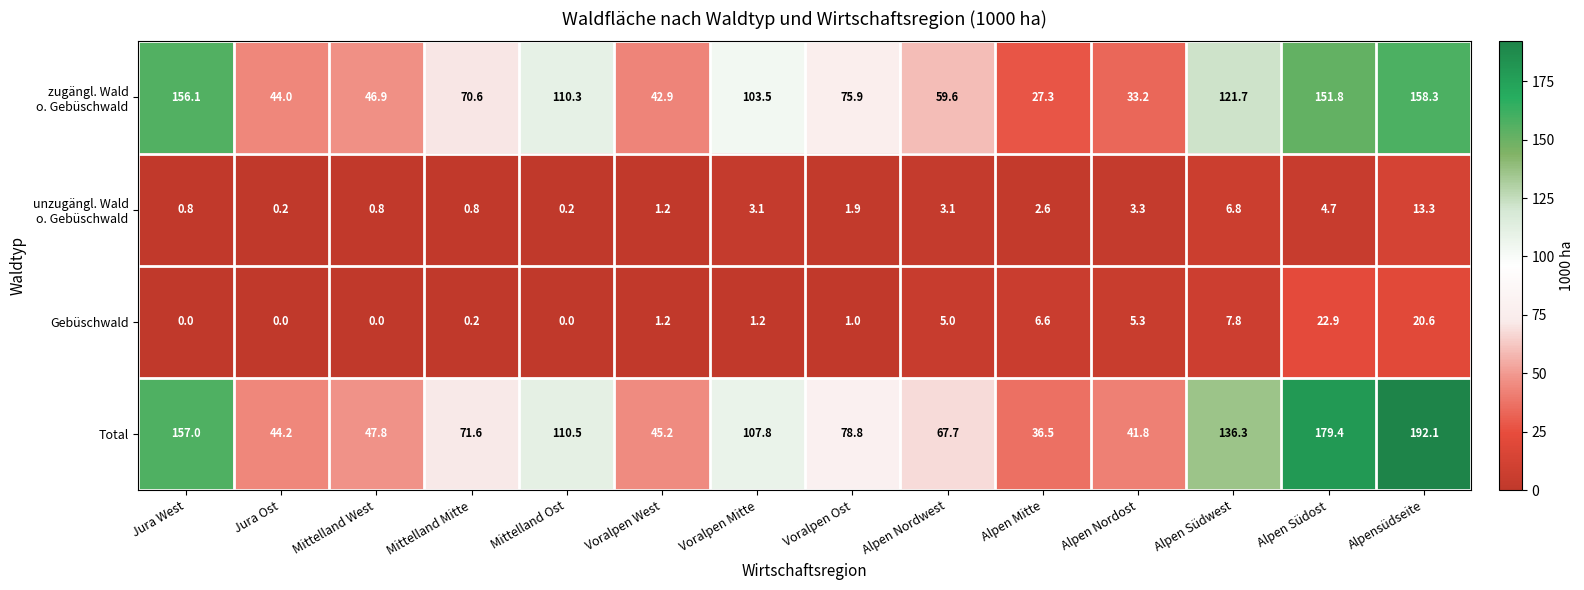

What is the difference between the highest and lowest values at Voralpen Mitte?

106.6